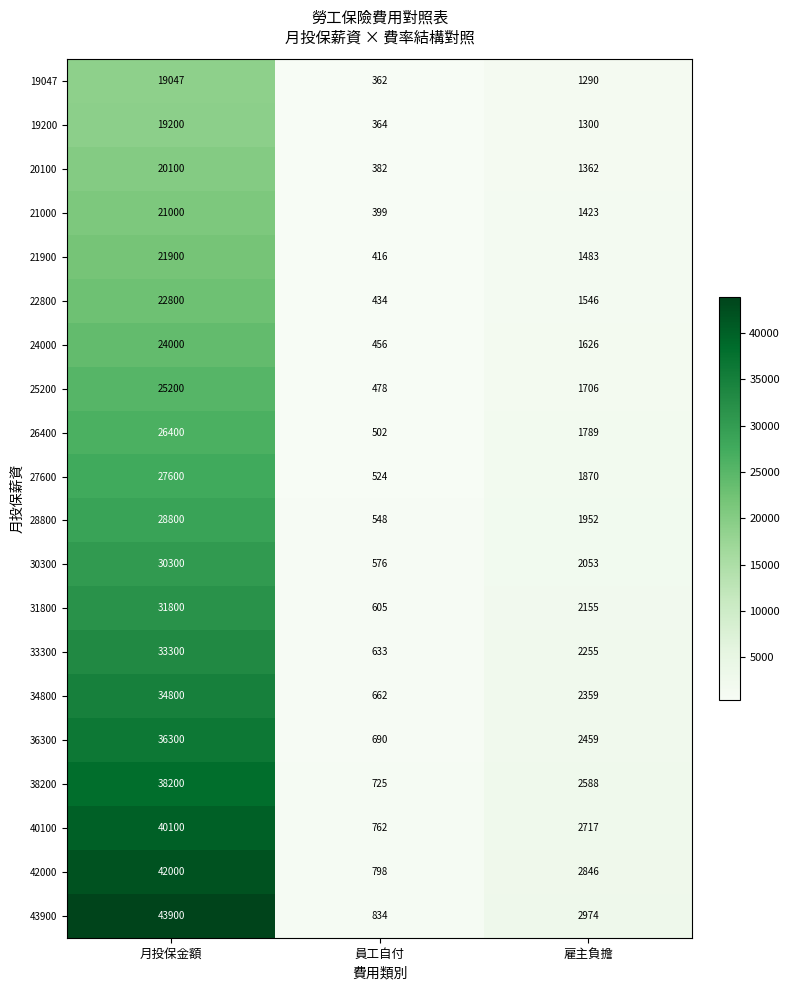

At which category does the chart reach its minimum across all series?

員工自付